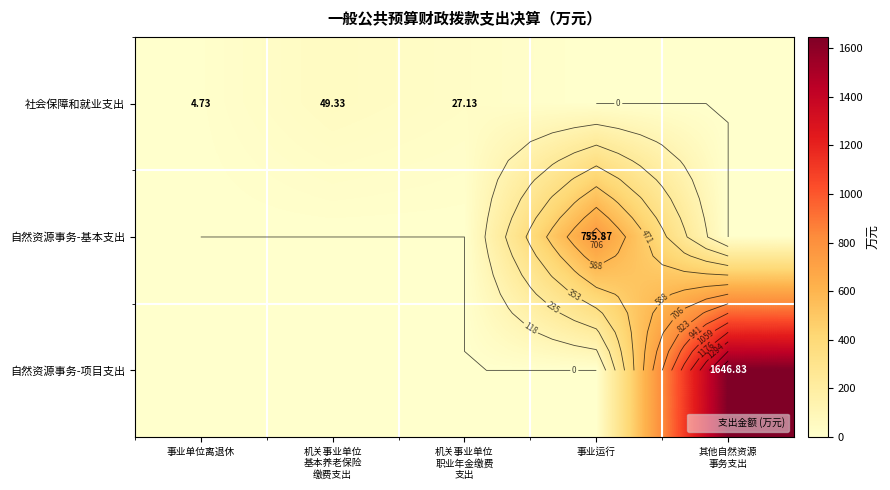

Which category has the lowest value across all series?

事业运行